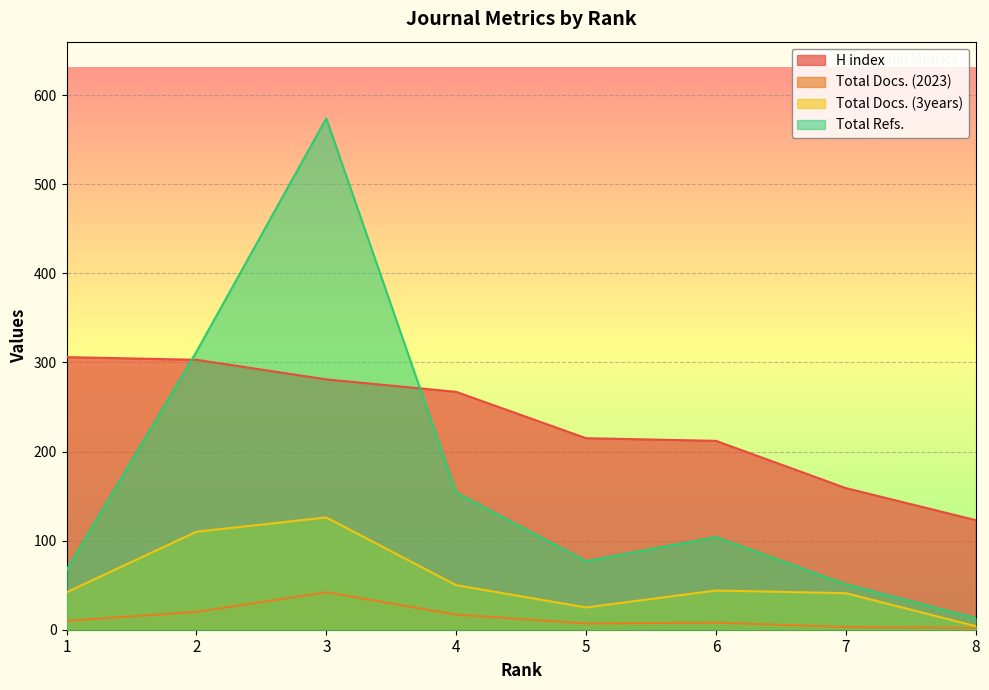

What is the difference between the highest and lowest values at 8?

121